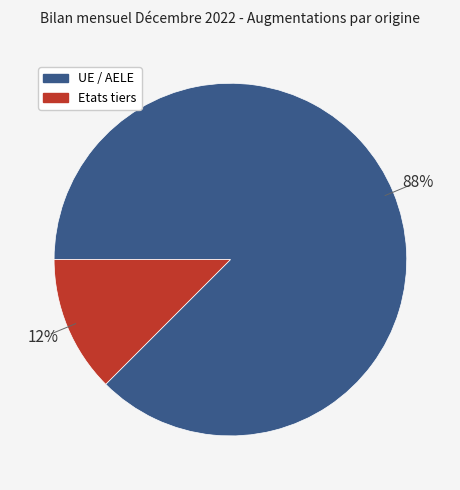

What is the ratio of the value at Etats tiers to the value at UE / AELE?

0.1